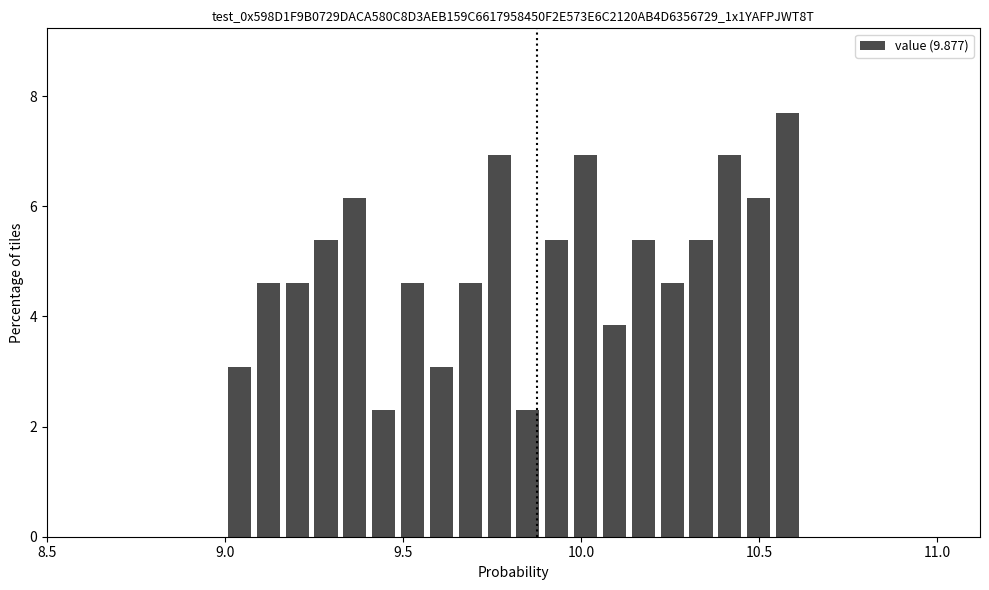

Around what value on the x-axis is the tallest bar? Give the approximate position of its centre, as read against the axis.

10.60